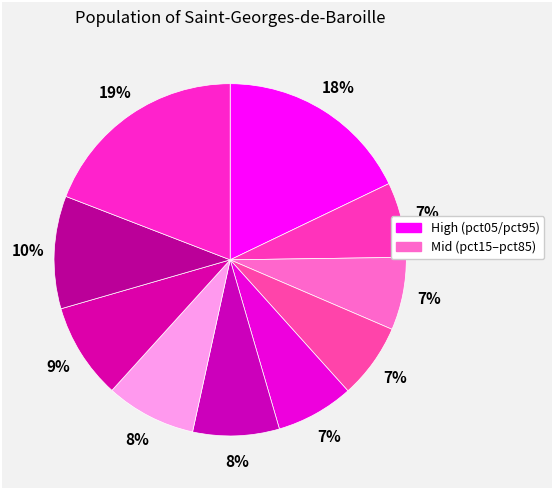

Count the number of slices in the pie.

10